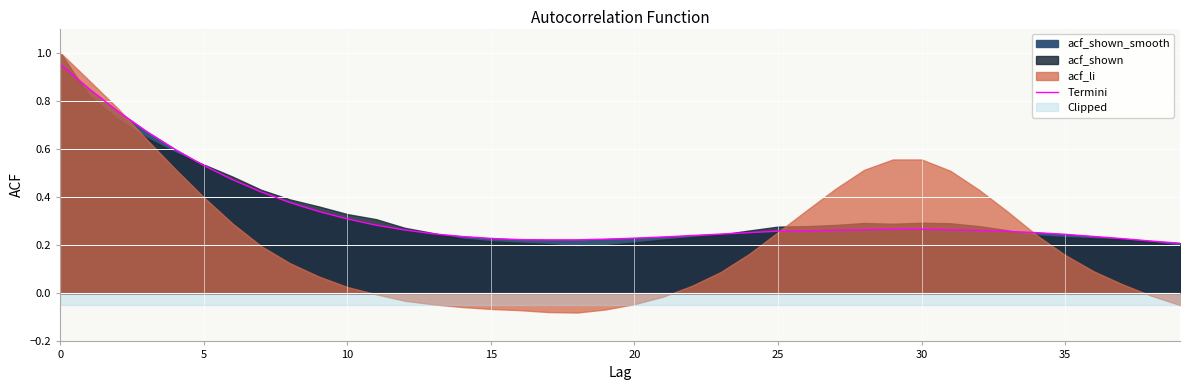

The Termini series shows 1.6 at 0. True or false?

False